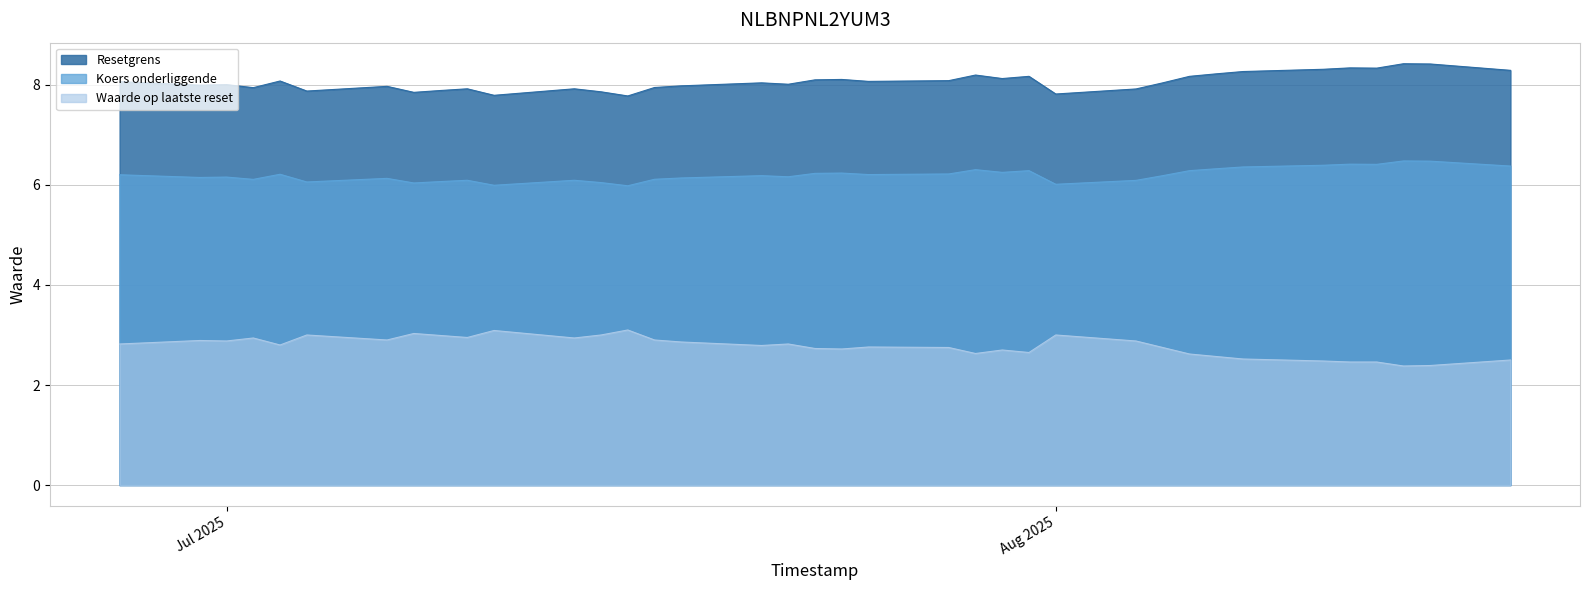

What is the highest value of the Resetgrens series?

8.4